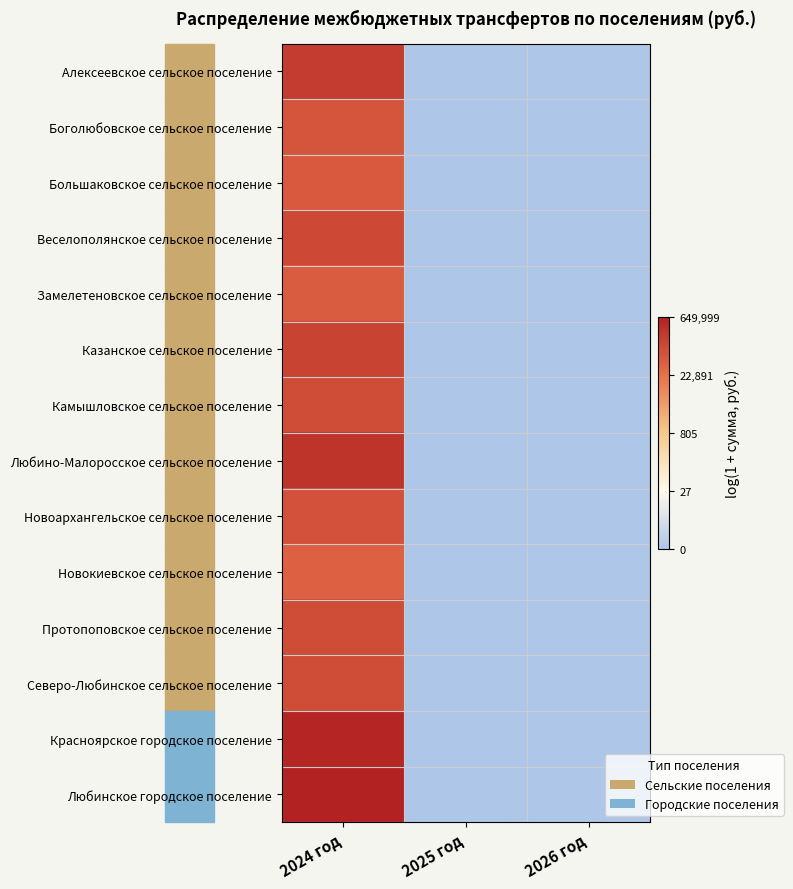

Which series has the largest range (max minus min)?

Любинское городское поселение